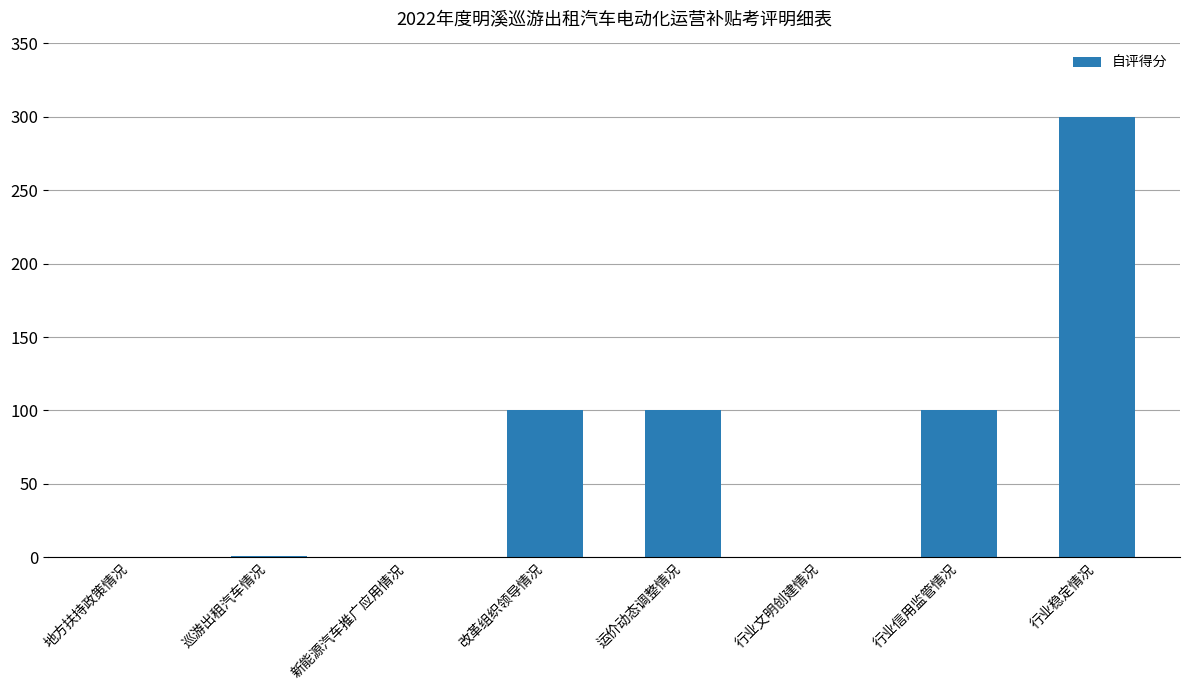

Which has a higher value, 行业文明创建情况 or 行业稳定情况?

行业稳定情况